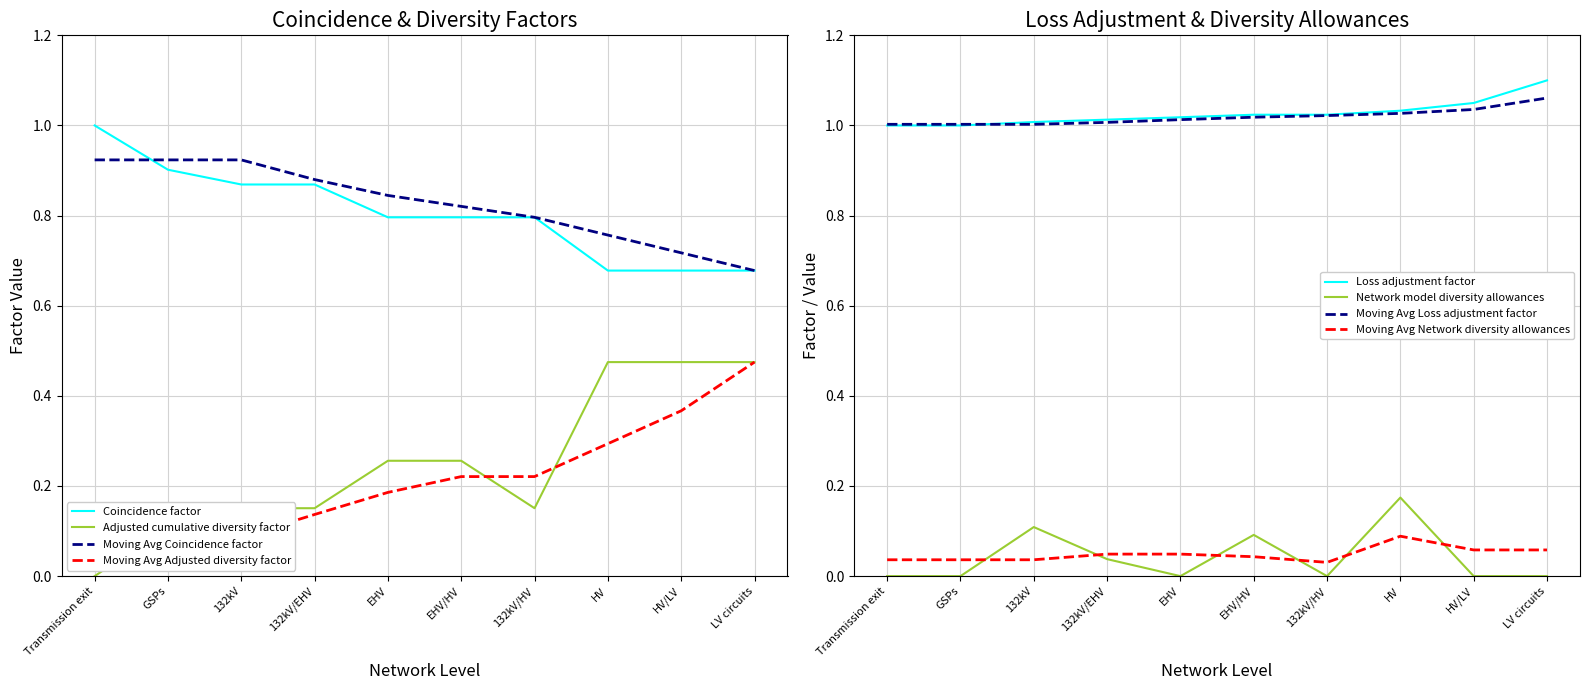

At which category does the chart reach its minimum across all series?

Transmission exit